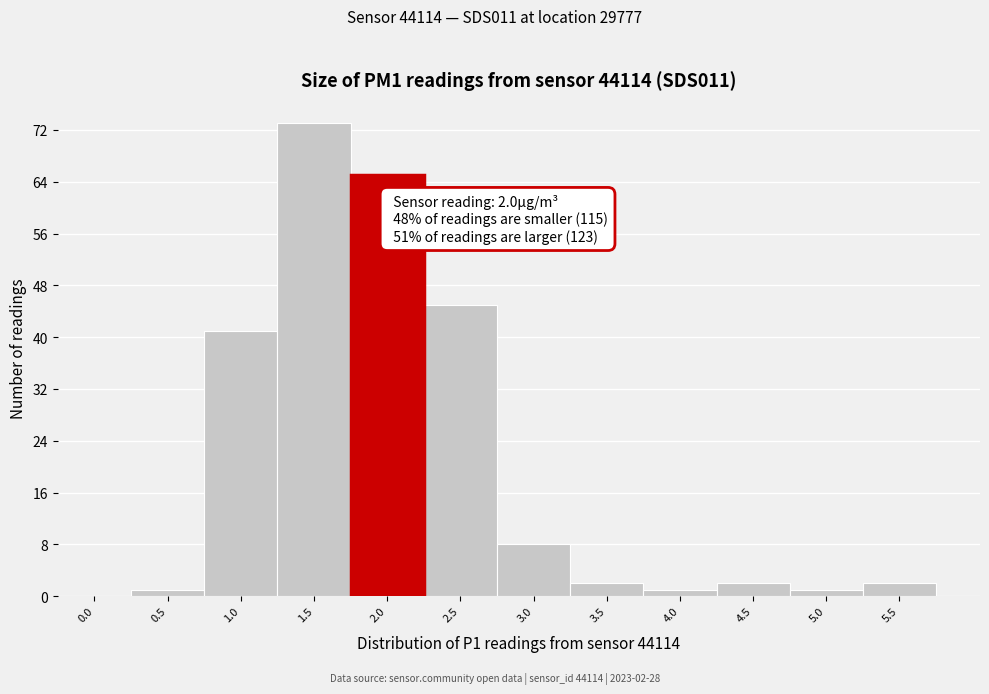

Reading right to left, extract all data points from this chart.

5.5=2	5.0=1	4.5=2	4.0=1	3.5=2	3.0=8	2.5=45	2.0=65	1.5=73	1.0=41	0.5=1	0.0=0